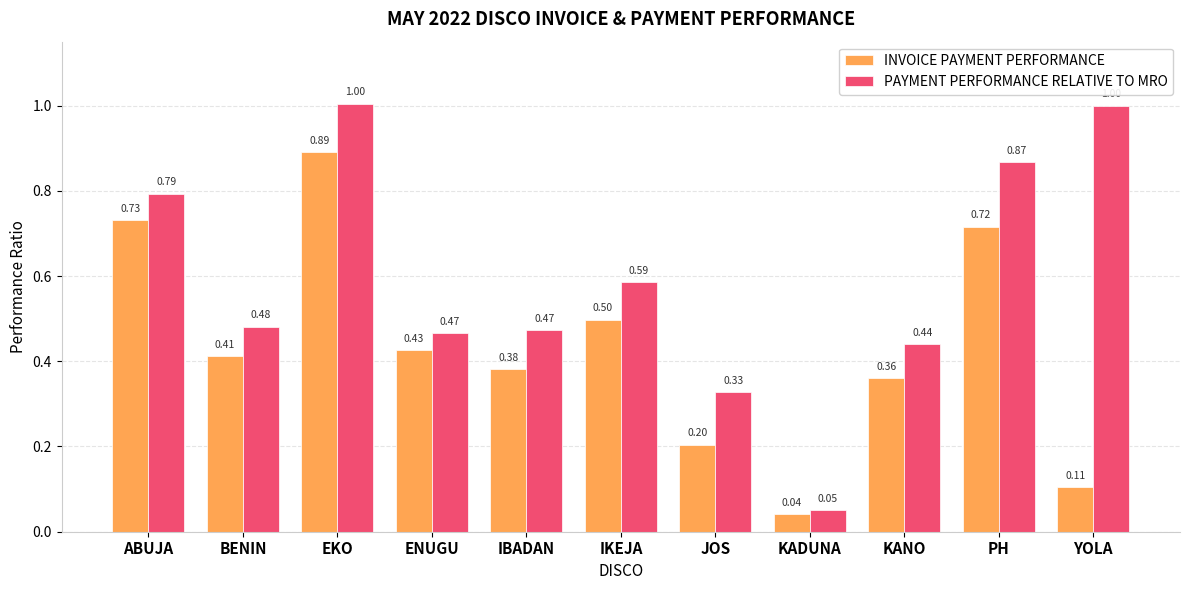

Which category has the lowest value across all series?

KADUNA